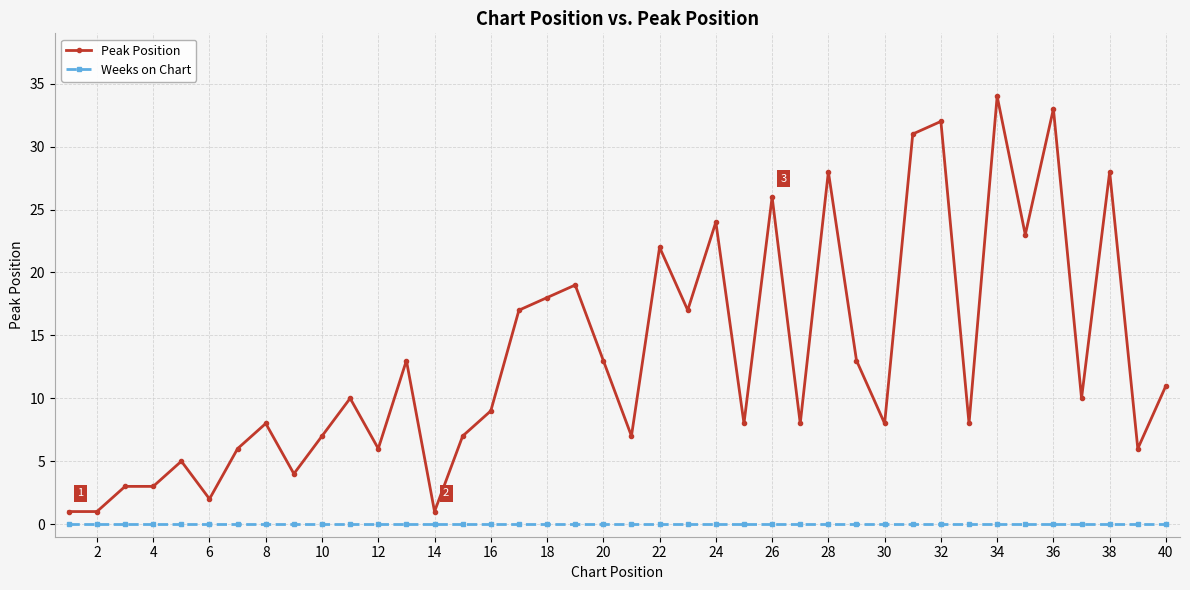

True or false: Peak Position and Weeks on Chart intersect in this chart.

False